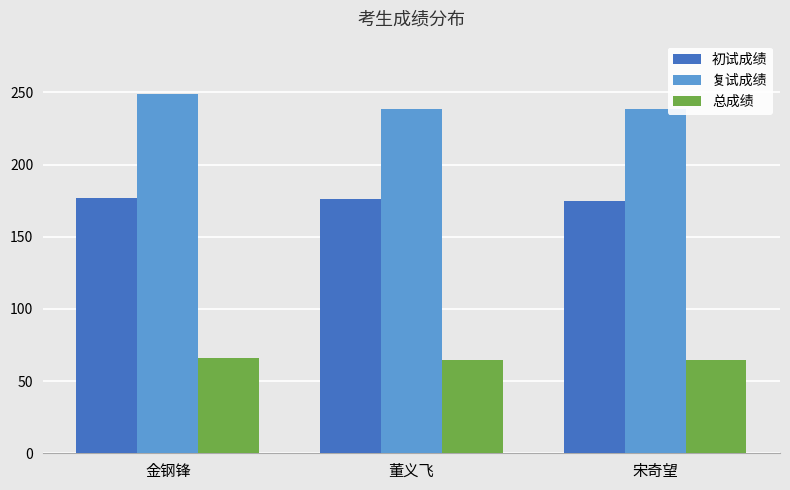

At 金钢锋, list the series in order from smallest to largest.

总成绩, 初试成绩, 复试成绩